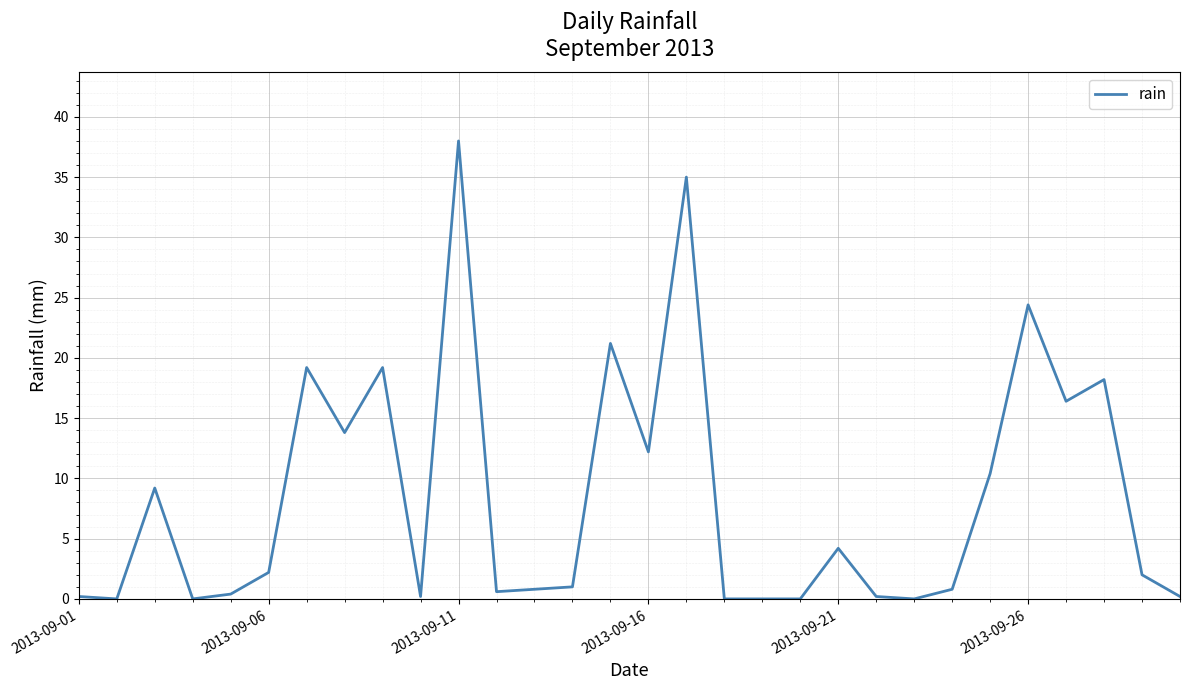

What is the maximum value shown in the chart?

38.0